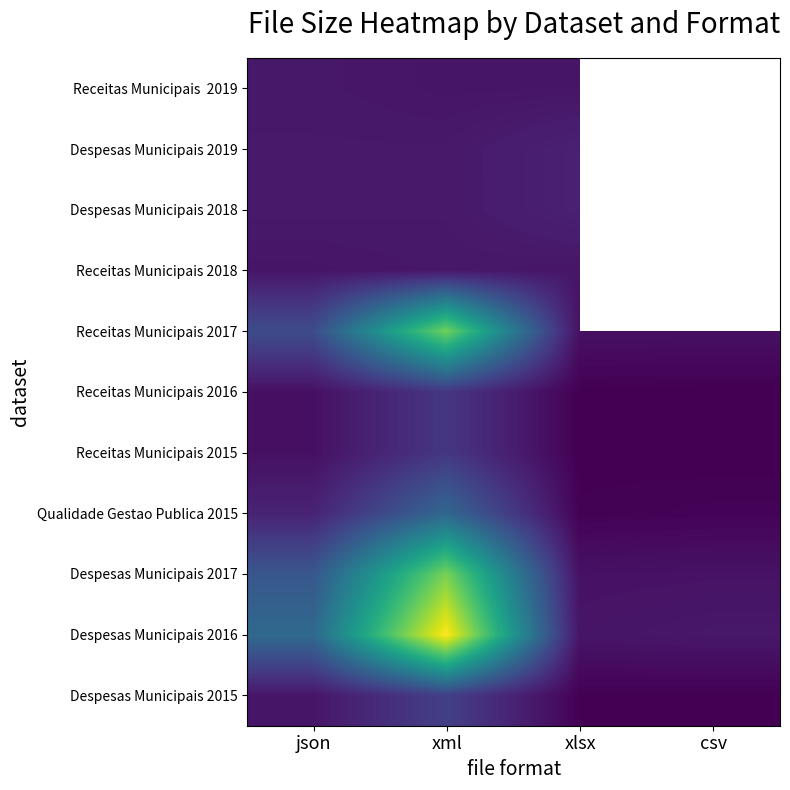

Between xml and xlsx, which series saw the biggest shift?

Despesas Municipais 2016